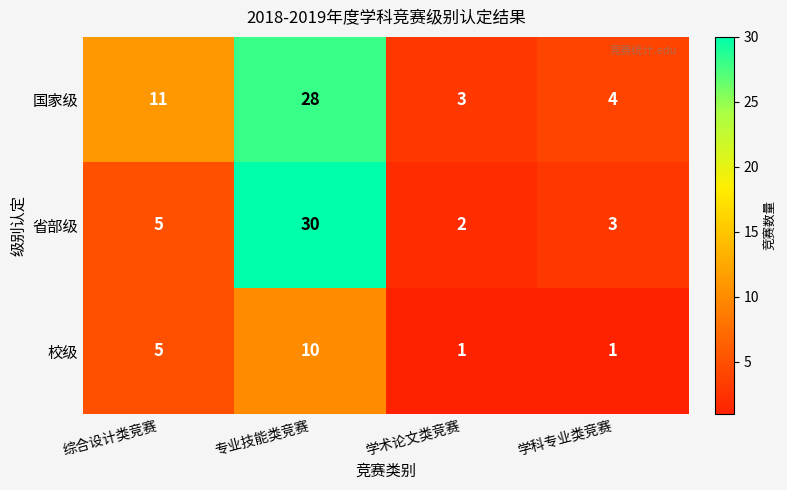

The value of 国家级 at 学术论文类竞赛 is 3. True or false?

True